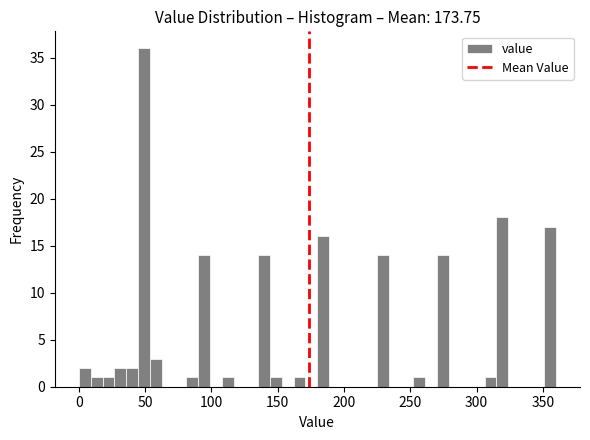

Read against the x-axis, roughly where is the centre of the tallest bar?

50